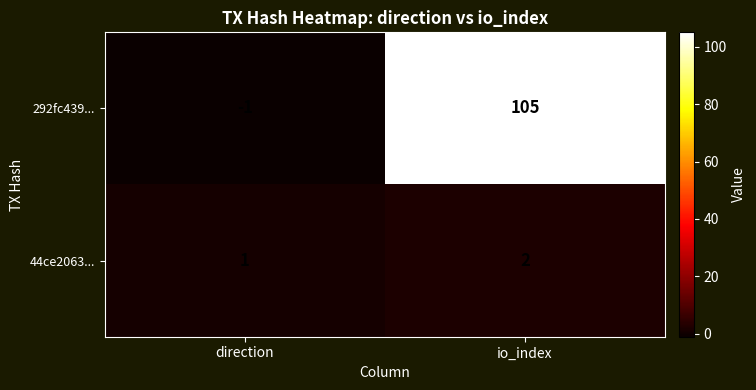

Reading left to right, what are all the values shown in this chart?

292fc439...: direction=-1	io_index=105
44ce2063...: direction=1	io_index=2